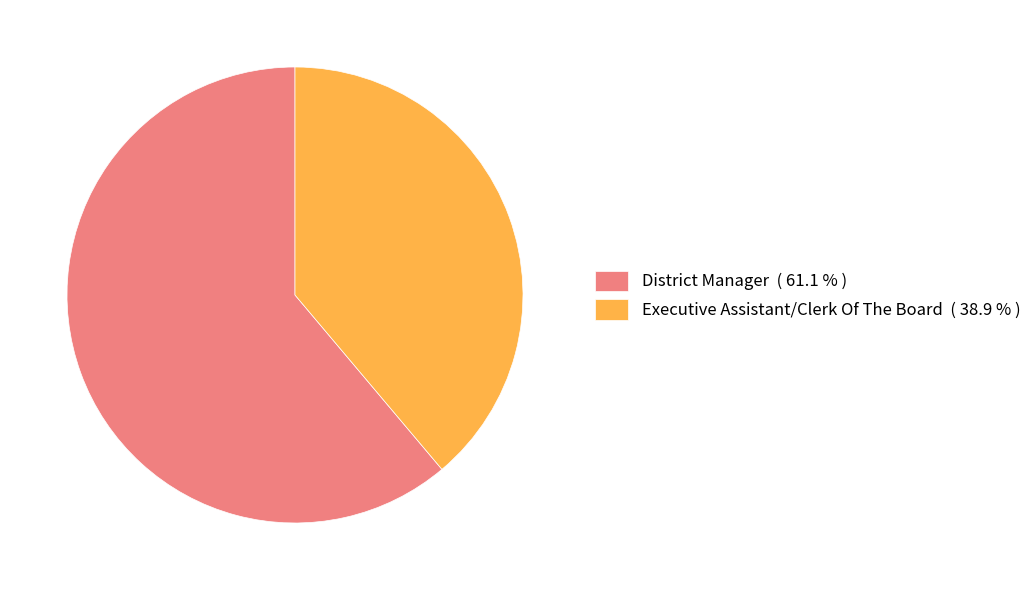

The District Manager slice represents 61% of the pie. True or false?

True